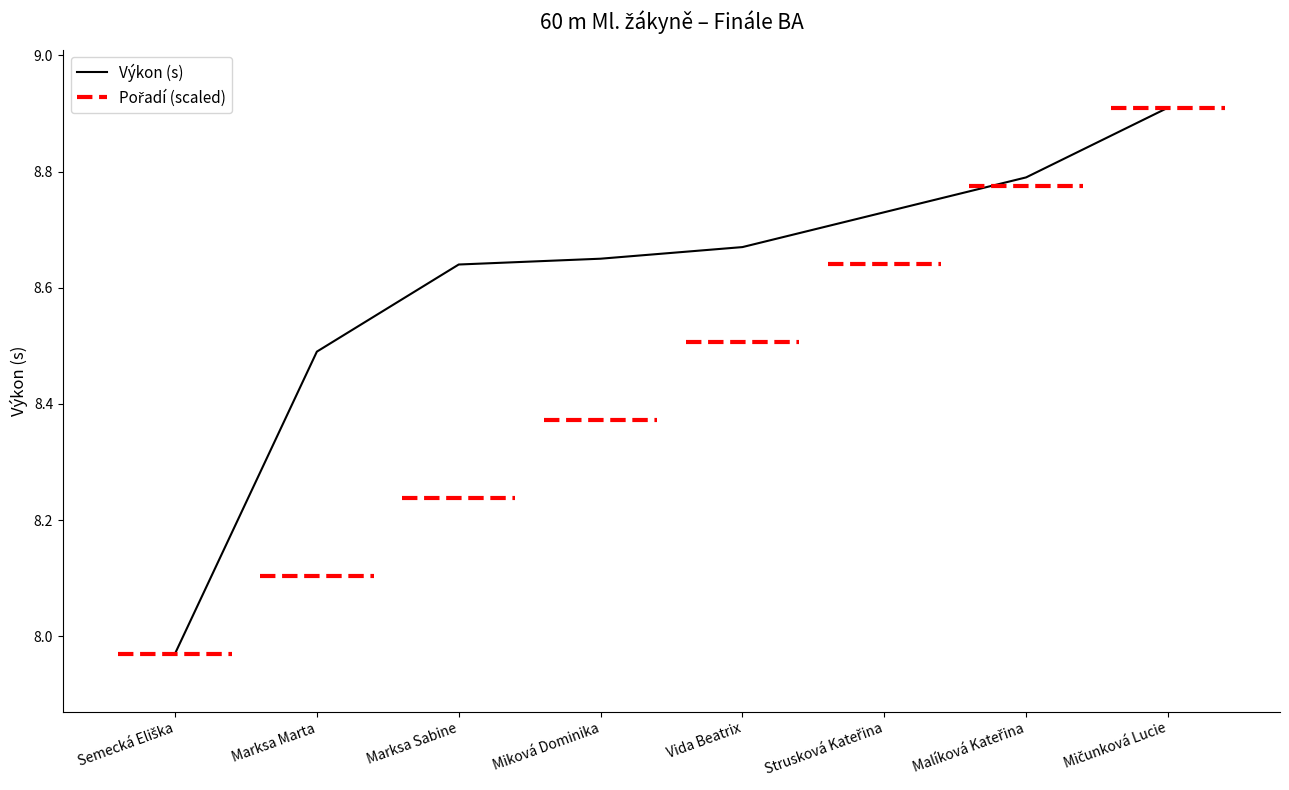

Rank the categories by value from lowest to highest.

Semecká Eliška, Marksa Marta, Marksa Sabine, Miková Dominika, Vida Beatrix, Strusková Kateřina, Malíková Kateřina, Mičunková Lucie